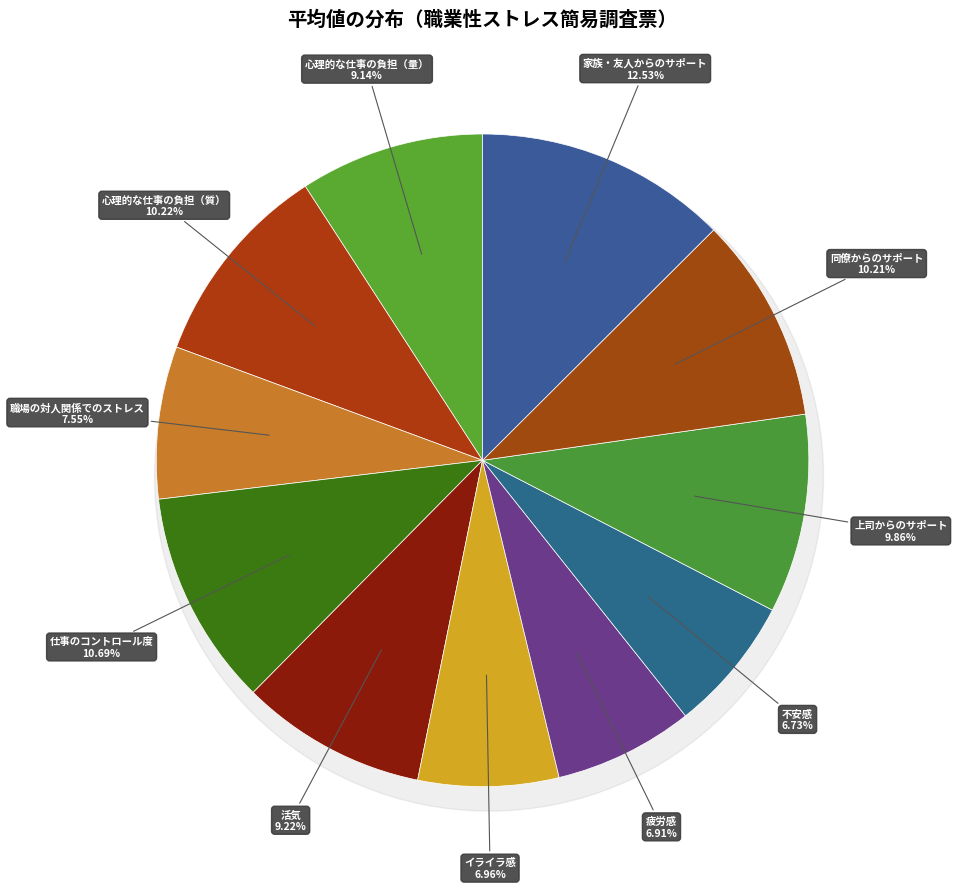

Which has a higher value, 不安感 or 仕事のコントロール度?

仕事のコントロール度